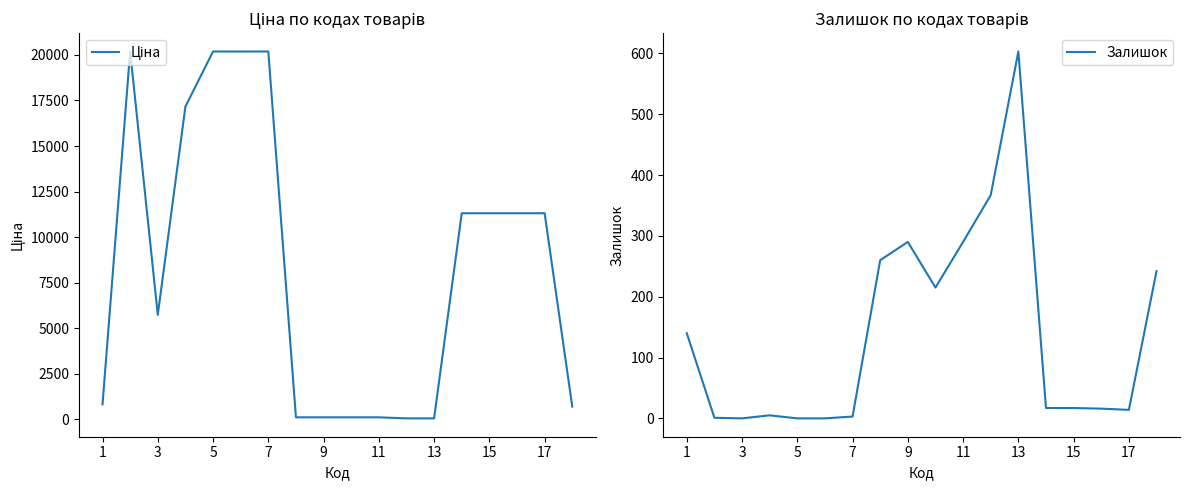

The value of Залишок at 1 is 140. True or false?

True